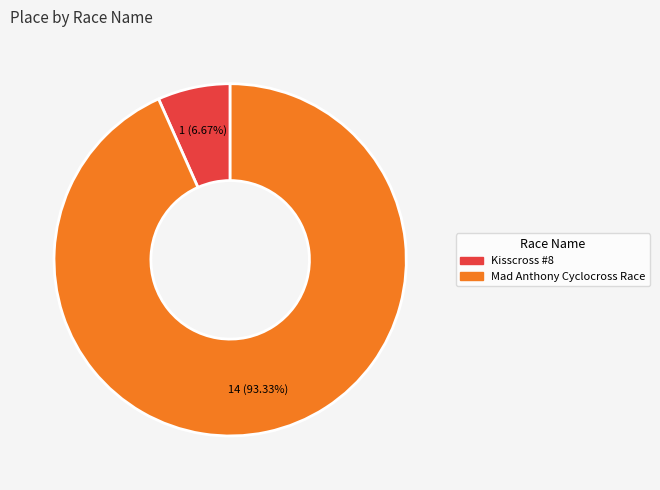

To the nearest percent, what is the average slice percentage?

50%